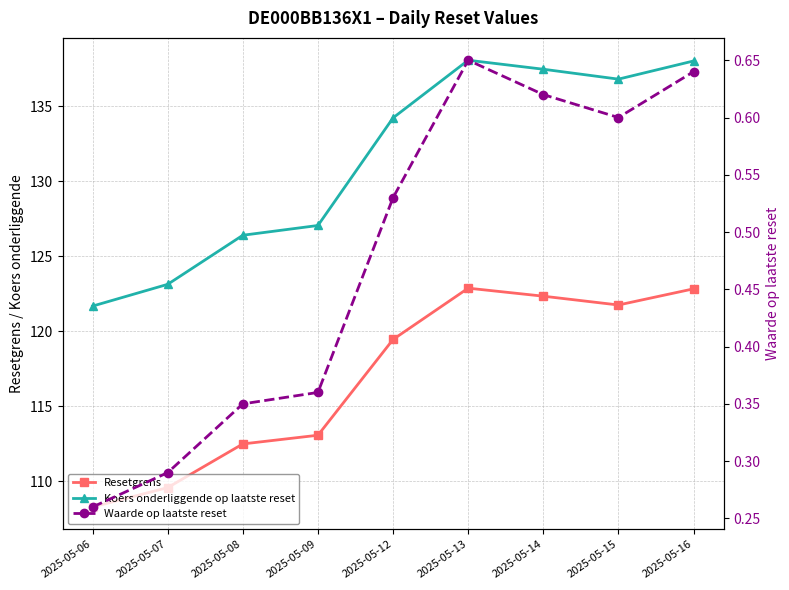

At which category does the chart reach its minimum across all series?

2025-05-06